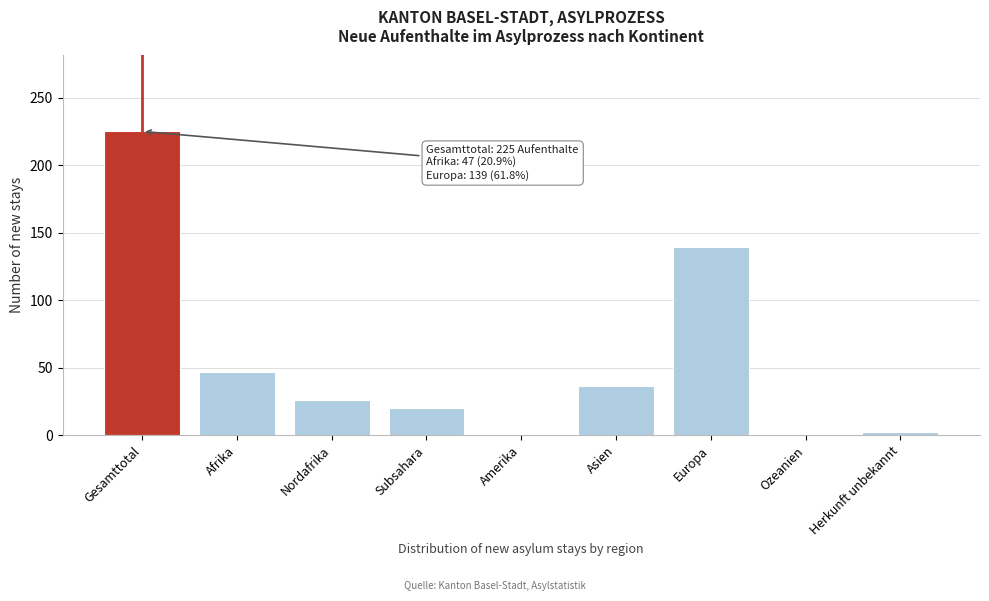

Between Asien and Europa, which is larger?

Europa